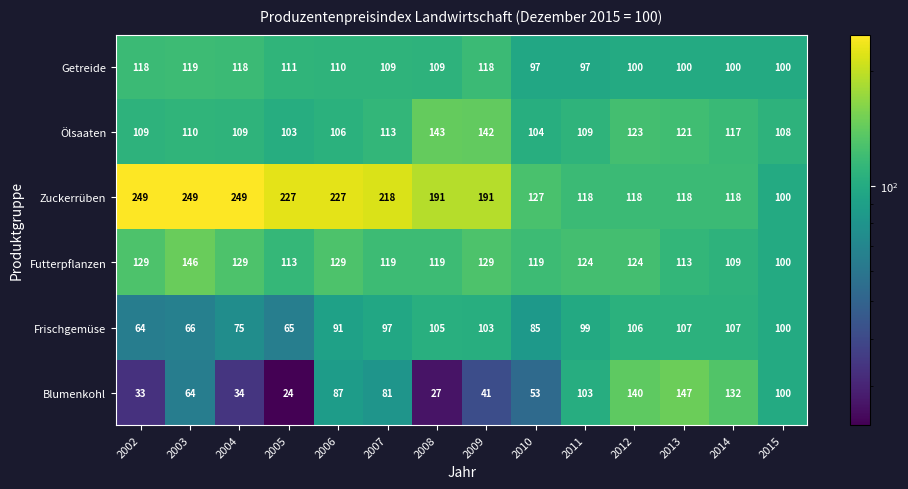

Is it true that Zuckerrüben equals 249 at 2004?

True